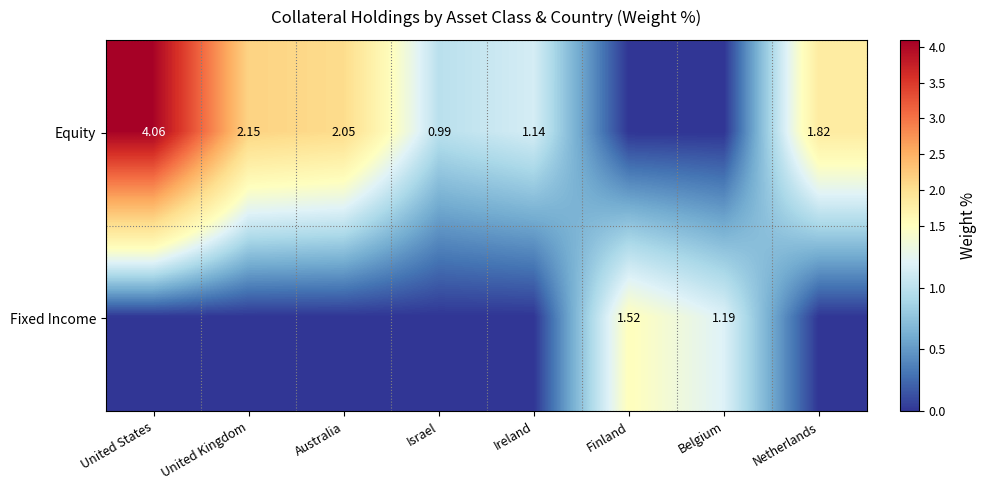

How many data points in Equity are less than 1?

3